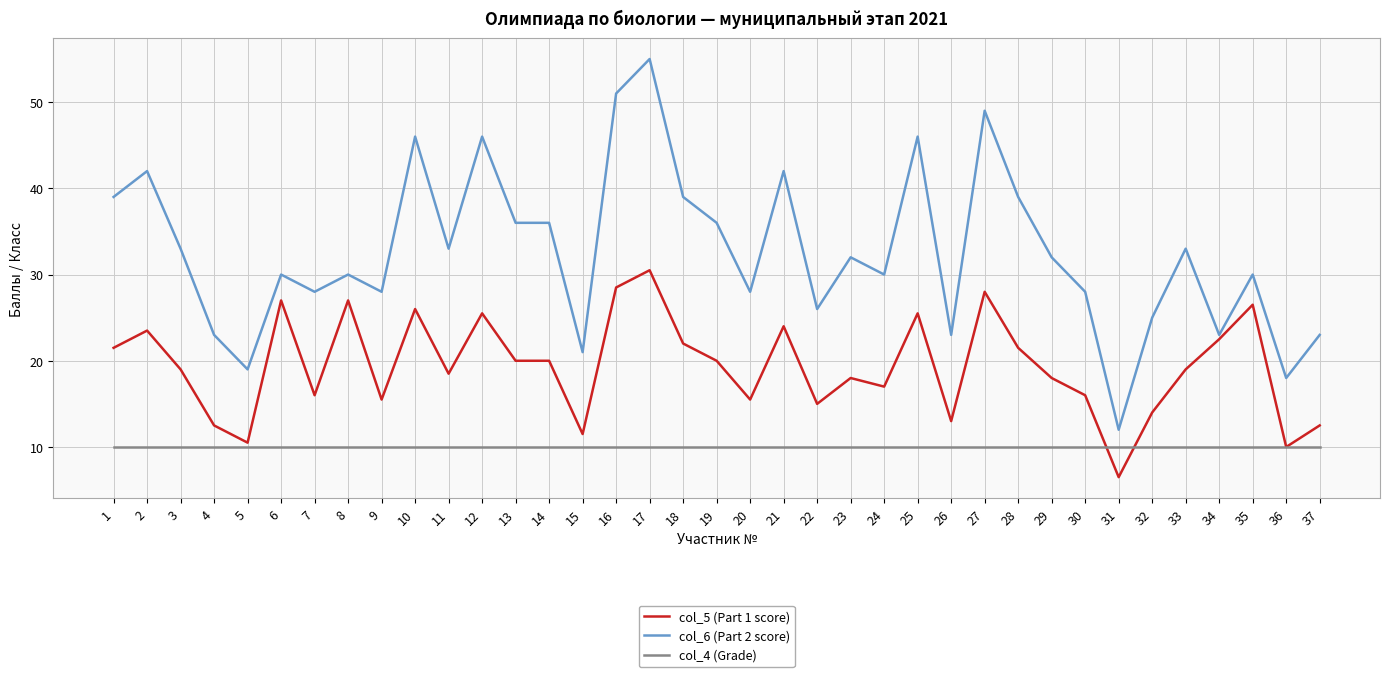

Reading left to right, list all the values displayed in this chart.

col_5 (Part 1 score): 21.5	23.5	19.0	12.5	10.5	27.0	16.0	27.0	15.5	26.0	18.5	25.5	20.0	20.0	11.5	28.5	30.5	22.0	20.0	15.5	24.0	15.0	18.0	17.0	25.5	13.0	28.0	21.5	18.0	16.0	6.5	14.0	19.0	22.5	26.5	10.0	12.5
col_6 (Part 2 score): 39.0	42.0	33.0	23.0	19.0	30.0	28.0	30.0	28.0	46.0	33.0	46.0	36.0	36.0	21.0	51.0	55.0	39.0	36.0	28.0	42.0	26.0	32.0	30.0	46.0	23.0	49.0	39.0	32.0	28.0	12.0	25.0	33.0	23.0	30.0	18.0	23.0
col_4 (Grade): 10.0	10.0	10.0	10.0	10.0	10.0	10.0	10.0	10.0	10.0	10.0	10.0	10.0	10.0	10.0	10.0	10.0	10.0	10.0	10.0	10.0	10.0	10.0	10.0	10.0	10.0	10.0	10.0	10.0	10.0	10.0	10.0	10.0	10.0	10.0	10.0	10.0